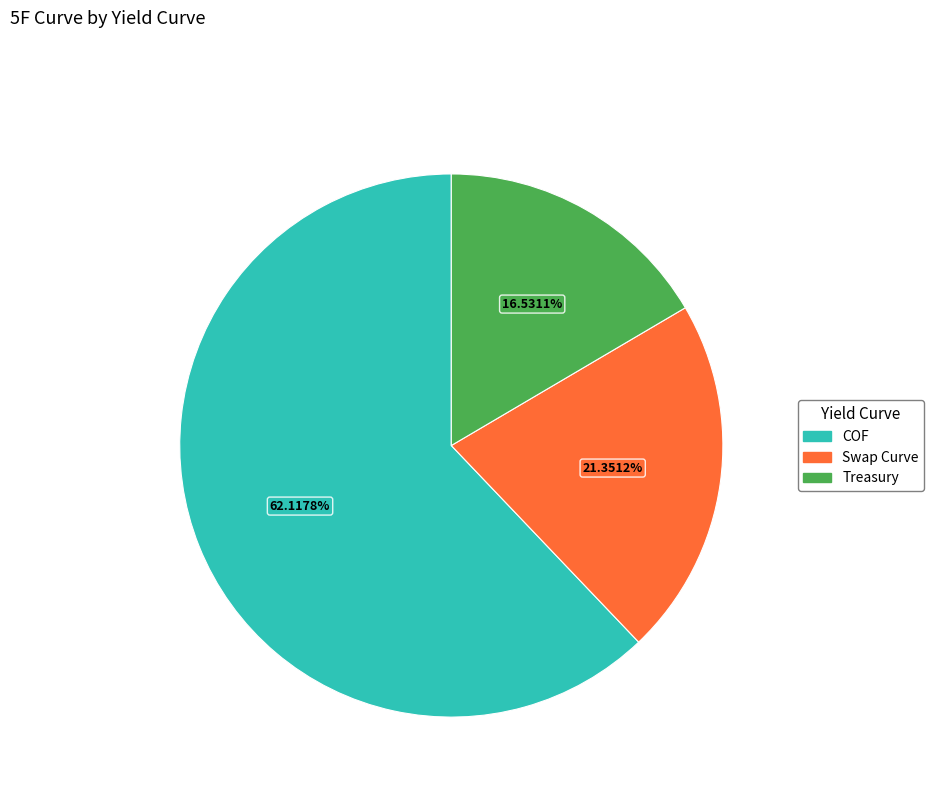

What is the smallest slice in the pie chart?

Treasury